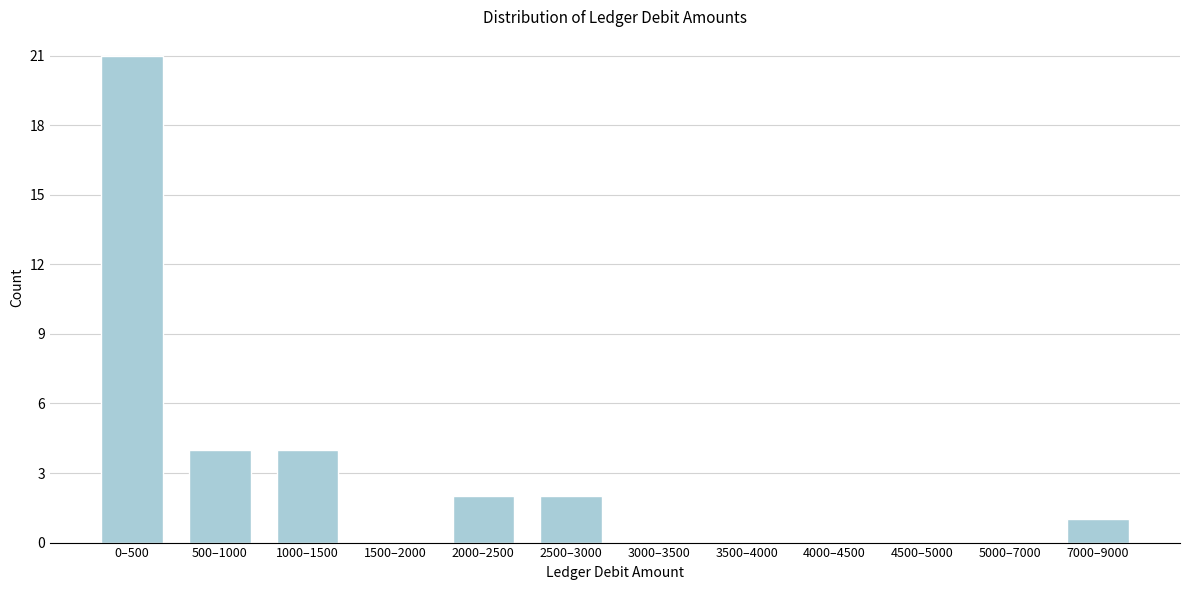

Reading right to left, what are all the values shown in this chart?

7000–9000=1	5000–7000=0	4500–5000=0	4000–4500=0	3500–4000=0	3000–3500=0	2500–3000=2	2000–2500=2	1500–2000=0	1000–1500=4	500–1000=4	0–500=21